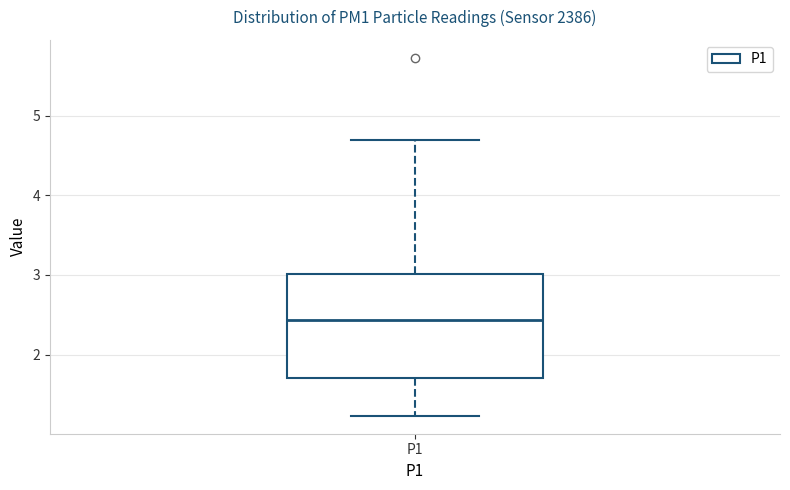

Where does the lower whisker of the box for P1 end on the y-axis? The values are not printed on the chart, so give them approximately, as read against the axis.

1.2